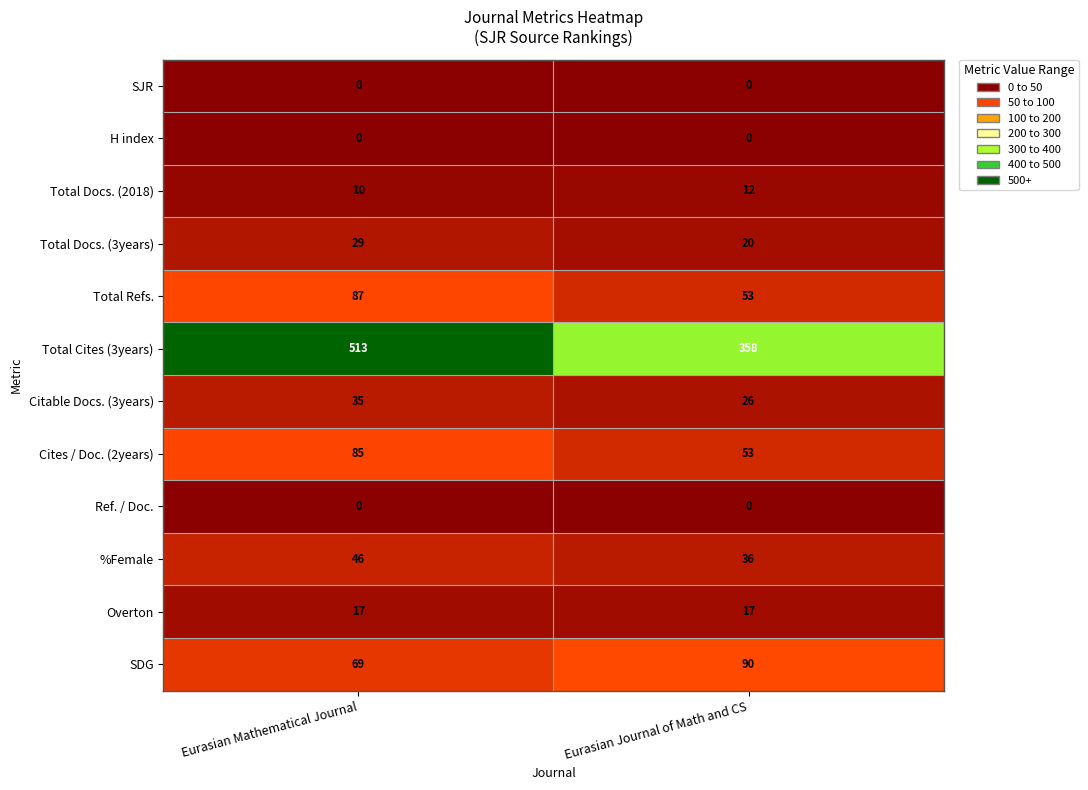

At which category is the sum across all series the highest?

Eurasian Mathematical Journal